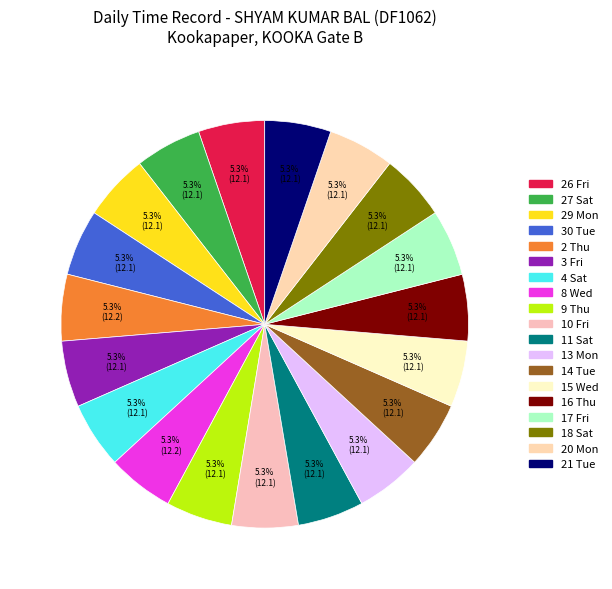

Is there any slice that represents more than half of the pie?

No